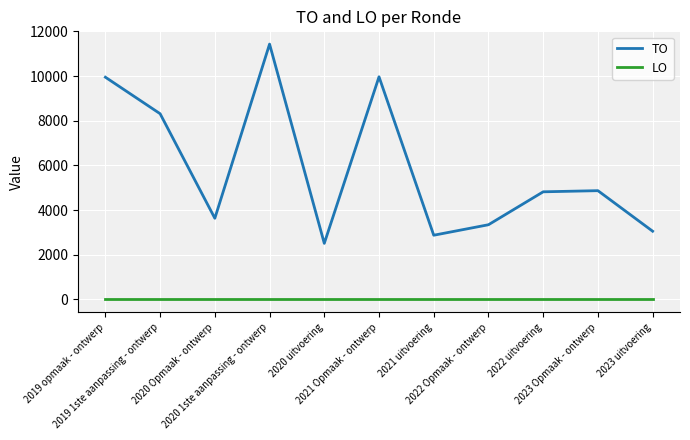

True or false: LO and TO cross at least once.

False